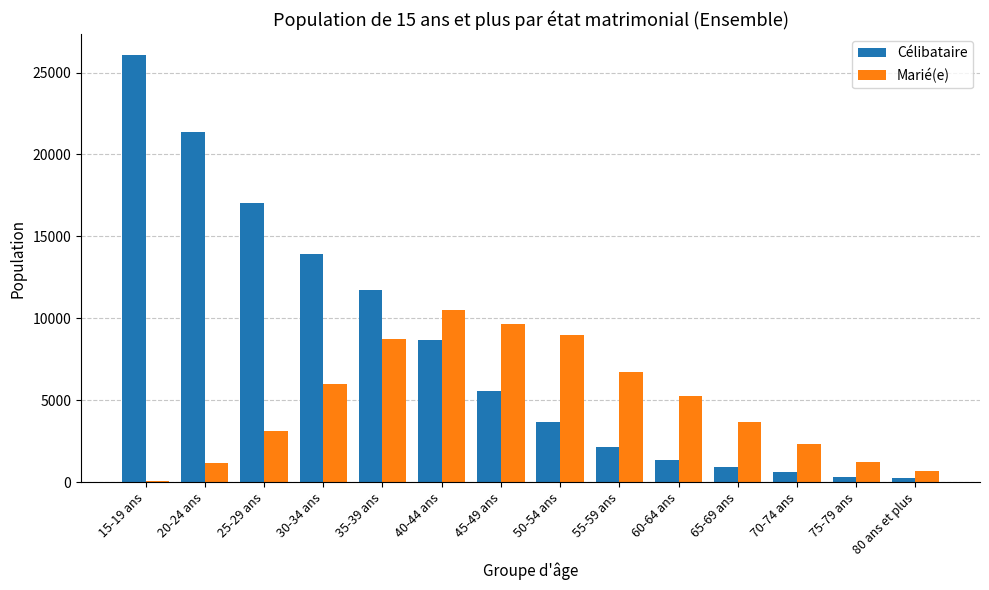

At which label is Célibataire closest to 13142?

30-34 ans